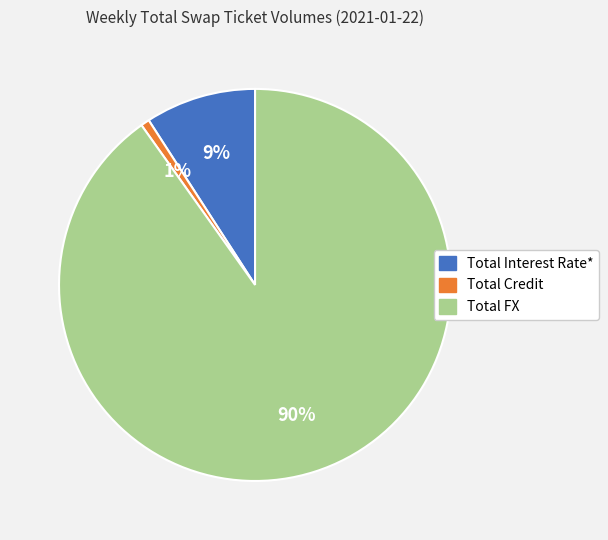

Count the number of slices in the pie.

3